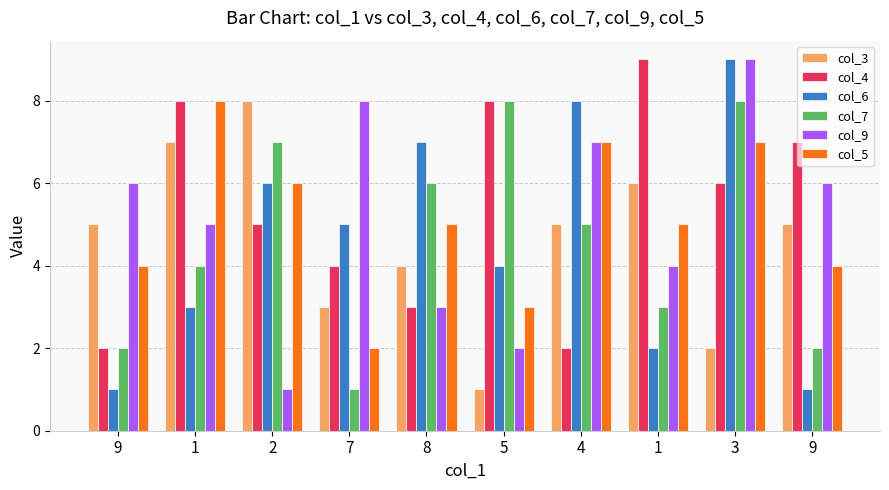

How many groups of bars are there?

10